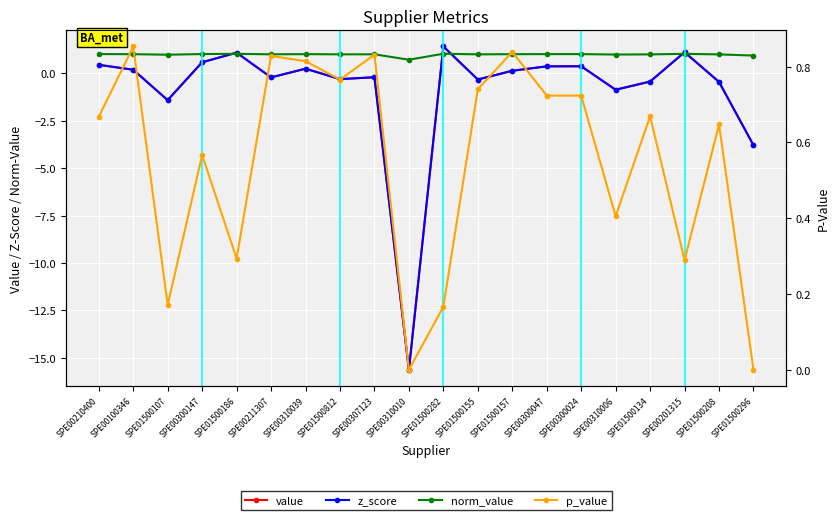

What is the minimum value shown in the chart?

-15.6